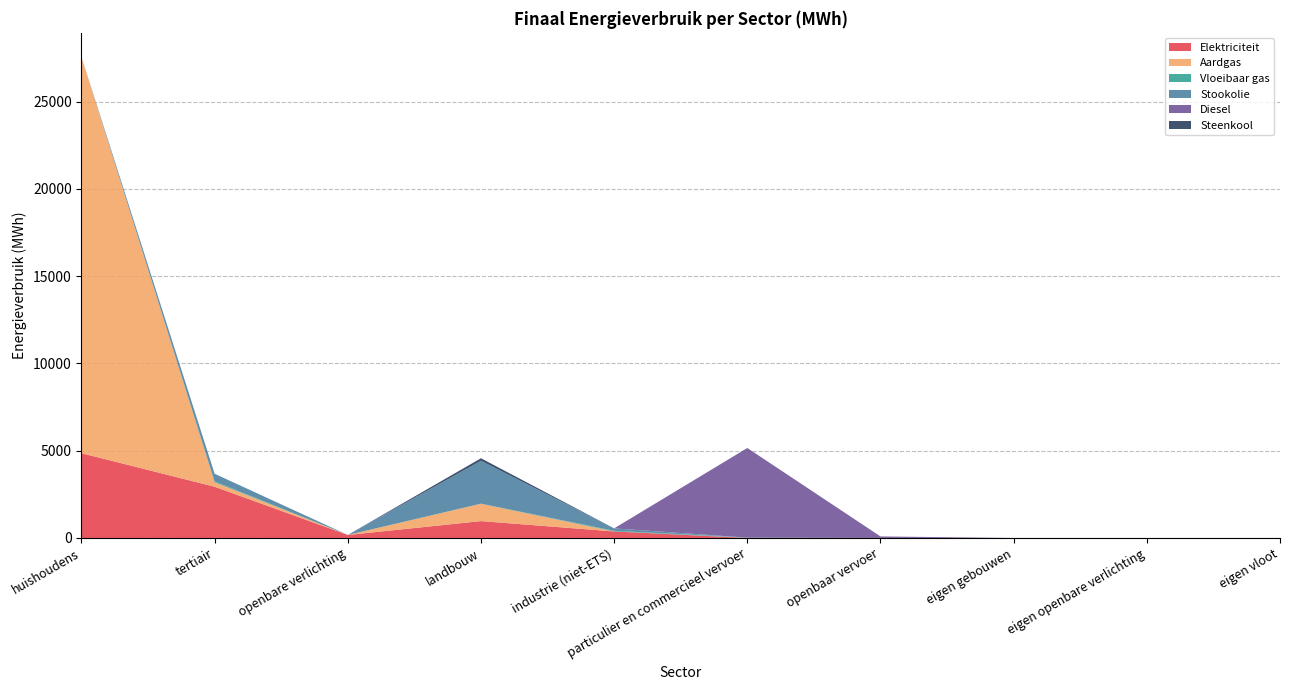

Reading left to right, transcribe all the data shown in this chart.

Elektriciteit: 4856.3	2936.8	171.8	966.4	373.5	0.9	0.0	0.0	0.0	0.0
Aardgas: 22707.3	255.0	0.0	991.3	0.0	2.4	0.0	0.0	0.0	0.0
Vloeibaar gas: 0.0	43.0	0.0	9.0	36.1	15.3	0.0	0.0	0.0	0.0
Stookolie: 0.0	444.6	0.0	2452.0	139.4	0.0	0.0	0.0	0.0	0.0
Diesel: 0.0	0.0	0.0	0.0	0.0	5136.2	88.4	0.0	0.0	0.0
Steenkool: 0.0	0.0	0.0	148.2	0.9	0.0	0.0	0.0	0.0	0.0